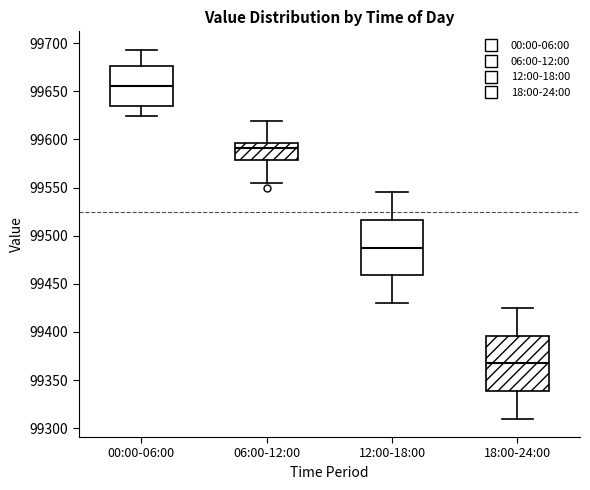

Where is the upper edge of the box for 18:00-24:00 on the y-axis? The values are not printed on the chart, so give them approximately, as read against the axis.

99395